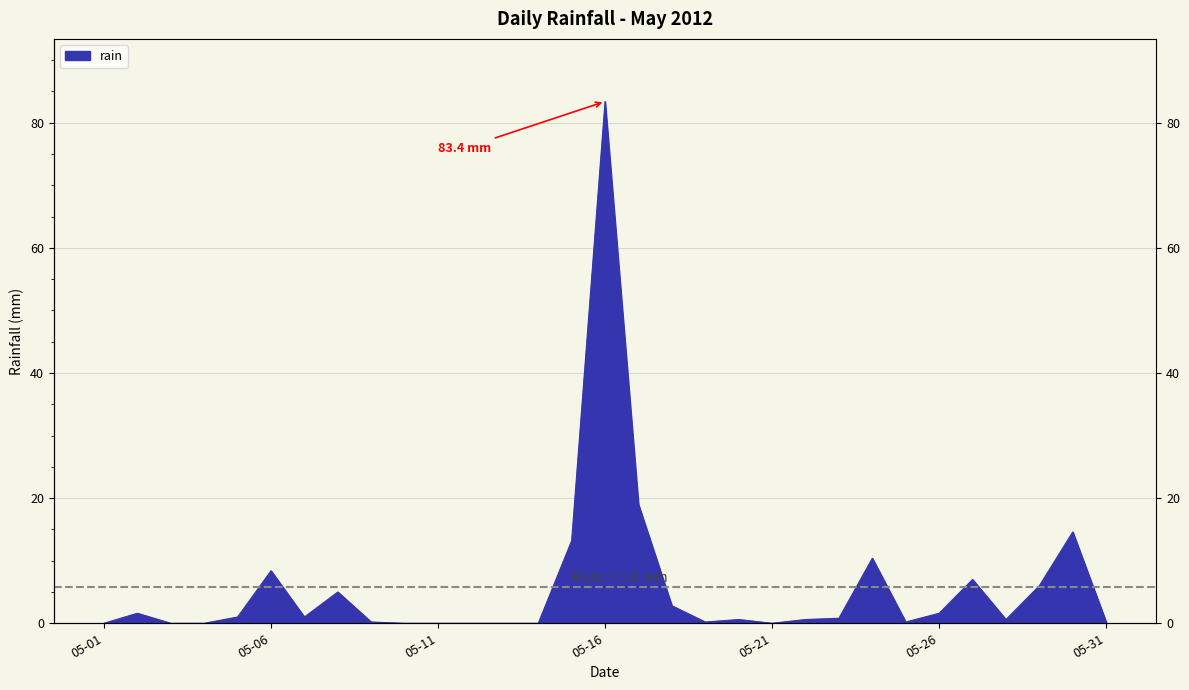

What is the change in value from 2012-05-02 to 2012-05-09?

-1.4